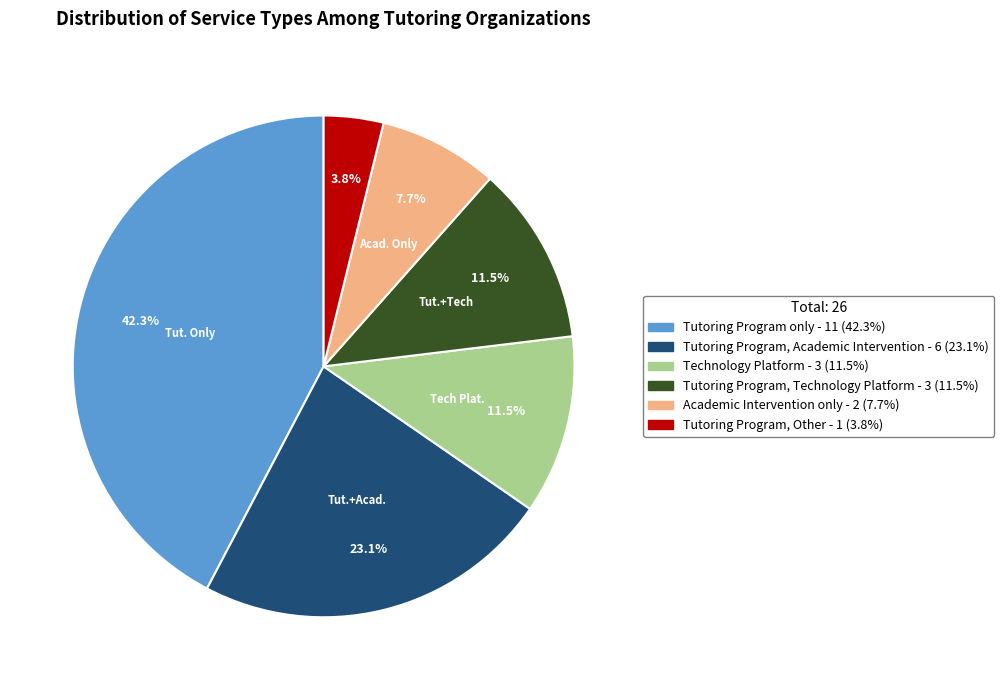

Count the number of slices in the pie.

6